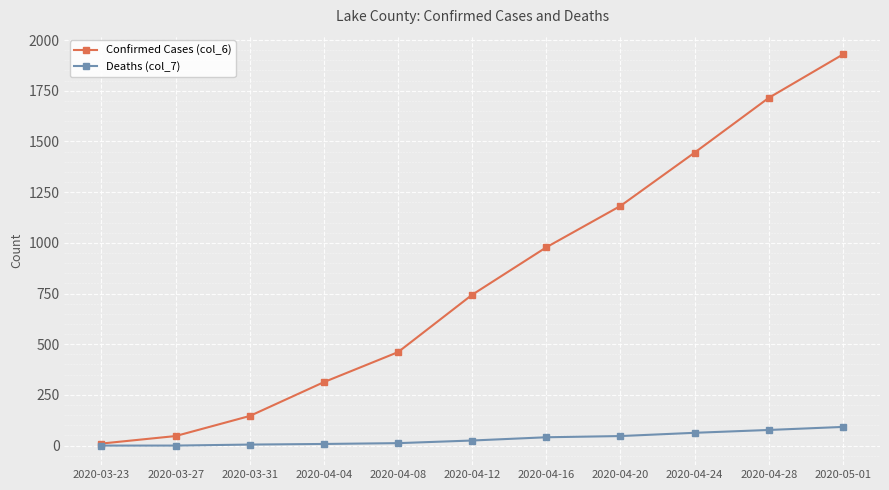

Is the value of Deaths (col_7) at 2020-04-12 greater than the value of Confirmed Cases (col_6) at 2020-04-20?

No